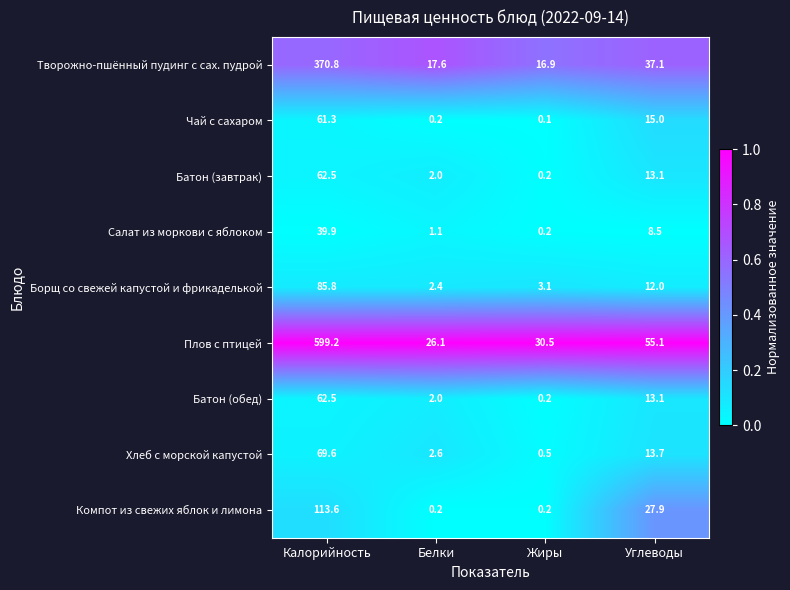

Which category has the highest value in the Борщ со свежей капустой и фрикаделькой series?

Калорийность